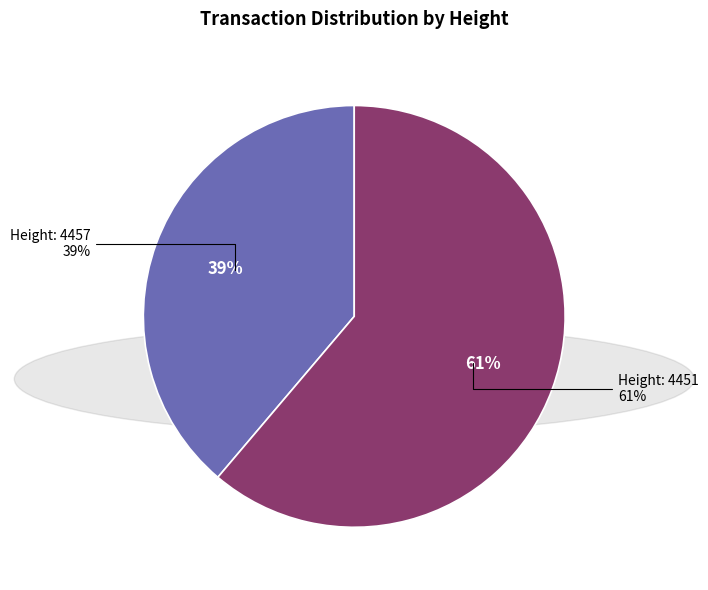

What percentage do 4457 and 4451 together represent?

100.0%